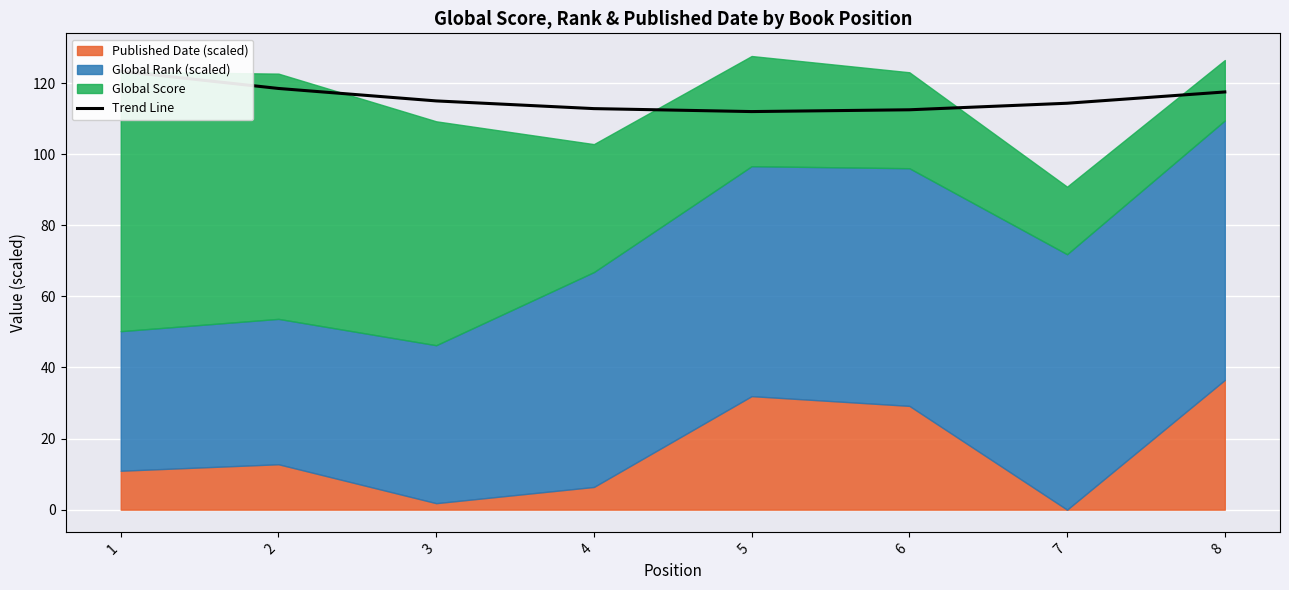

What is the difference between the second highest and second lowest values?

6.0